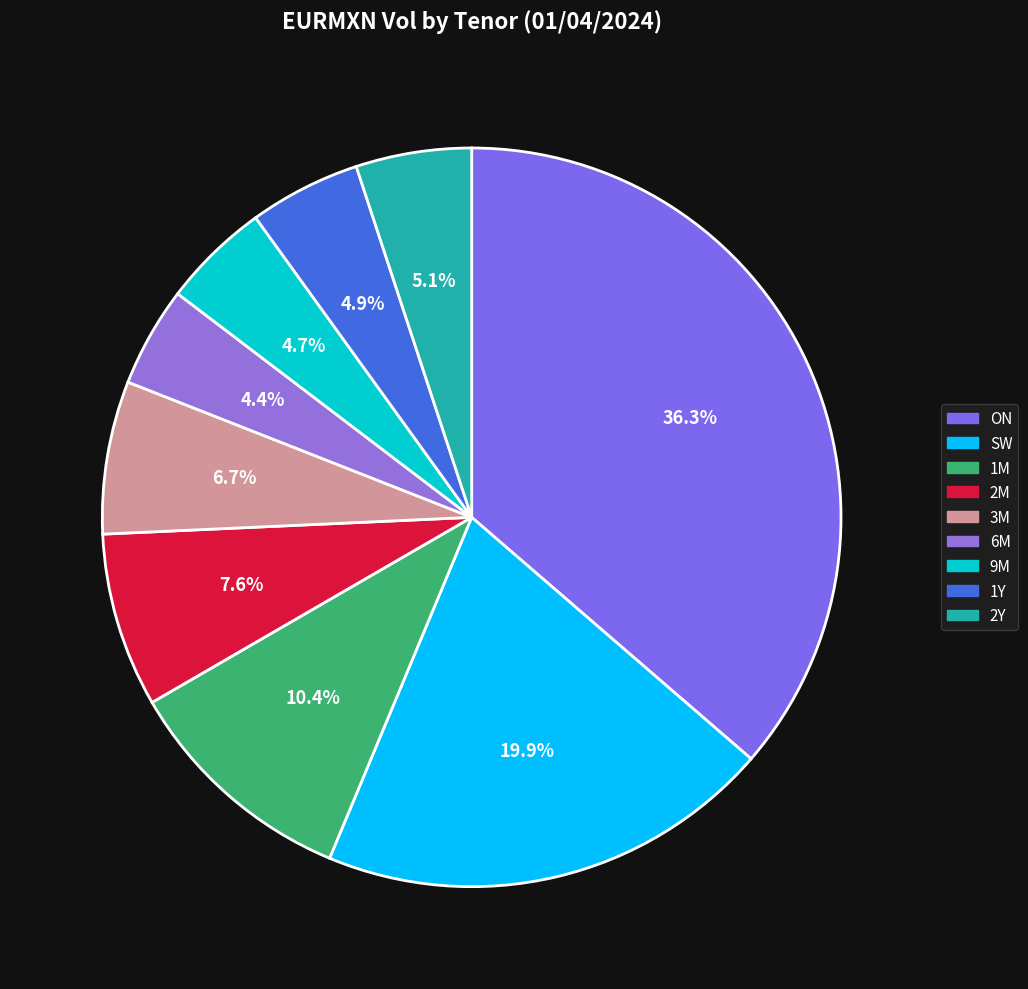

What is the smallest slice in the pie chart?

6M